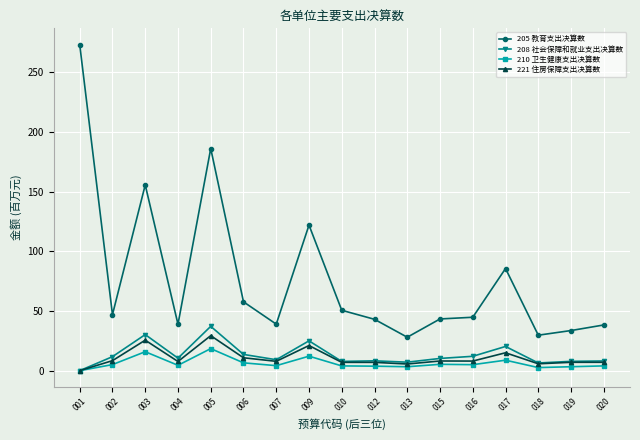

What is the difference between the maximum and minimum values in the 208 社会保障和就业支出决算数 series?

37.1